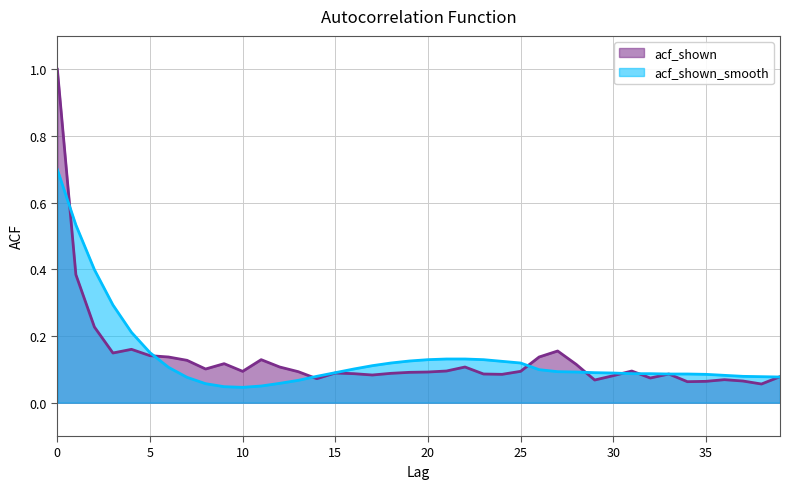

Reading left to right, transcribe all the data shown in this chart.

acf_shown: 1.0	0.4	0.2	0.1	0.2	0.1	0.1	0.1	0.1	0.1	0.1	0.1	0.1	0.1	0.1	0.1	0.1	0.1	0.1	0.1	0.1	0.1	0.1	0.1	0.1	0.1	0.1	0.2	0.1	0.1	0.1	0.1	0.1	0.1	0.1	0.1	0.1	0.1	0.1	0.1
acf_shown_smooth: 0.7	0.5	0.4	0.3	0.2	0.1	0.1	0.1	0.1	0.0	0.0	0.1	0.1	0.1	0.1	0.1	0.1	0.1	0.1	0.1	0.1	0.1	0.1	0.1	0.1	0.1	0.1	0.1	0.1	0.1	0.1	0.1	0.1	0.1	0.1	0.1	0.1	0.1	0.1	0.1